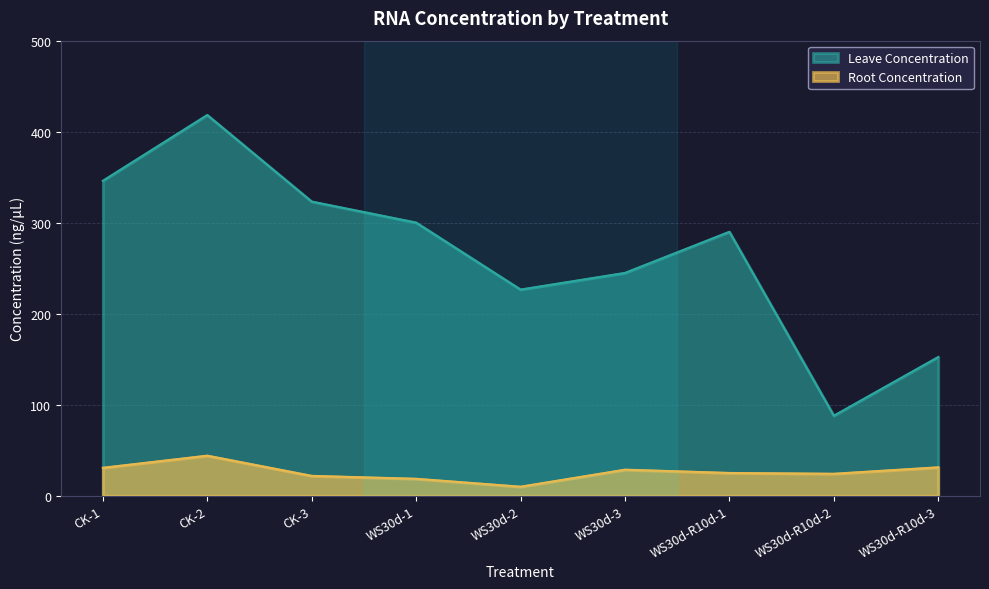

True or false: Leave Concentration and Root Concentration cross at least once.

False